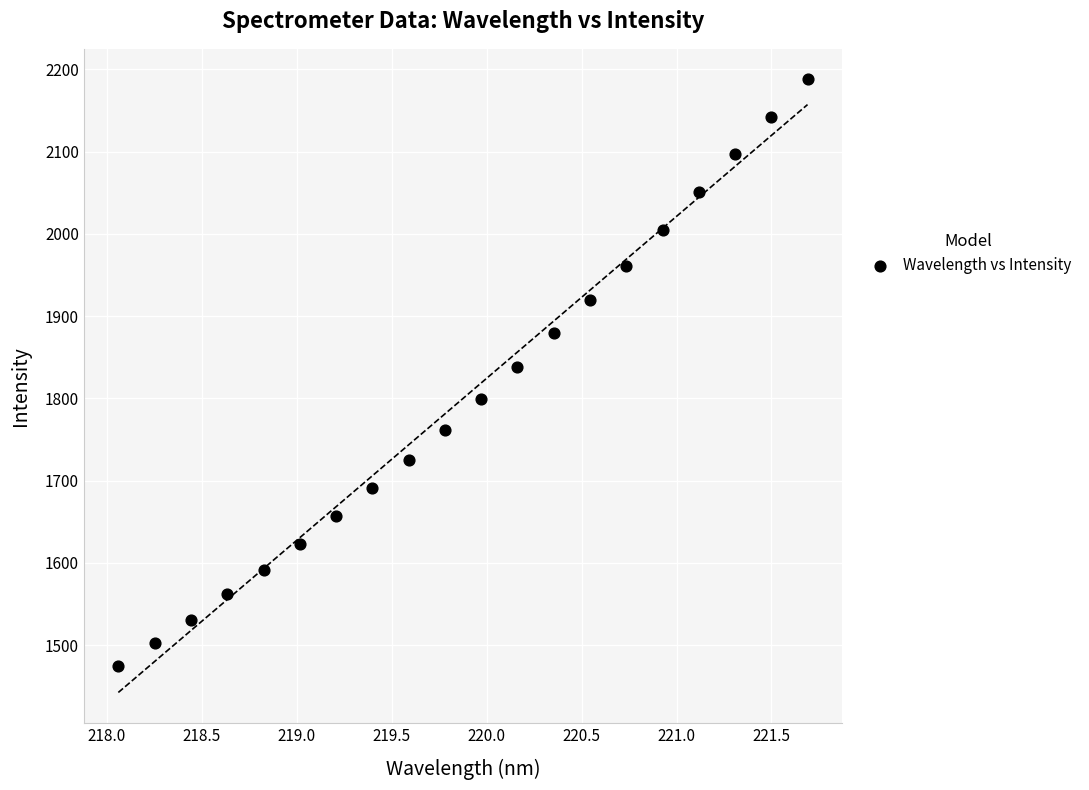

List the coordinates of all points as (X, Y) pairs, reading left to right.

(218.1, 1474.4)  (218.3, 1502.4)  (218.4, 1530.6)  (218.6, 1562.2)  (218.8, 1591.2)  (219.0, 1623.2)  (219.2, 1657.2)  (219.4, 1691.3)  (219.6, 1725.0)  (219.8, 1762.2)  (220.0, 1799.4)  (220.2, 1837.8)  (220.4, 1879.1)  (220.5, 1920.1)  (220.7, 1961.6)  (220.9, 2004.5)  (221.1, 2050.9)  (221.3, 2097.6)  (221.5, 2142.0)  (221.7, 2187.8)